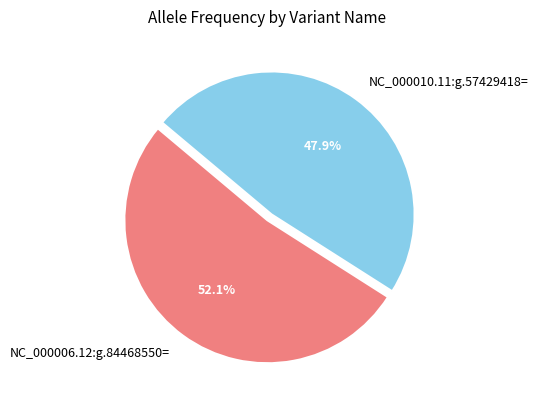

To the nearest percent, what is the difference between the largest and smallest slice percentages?

4%